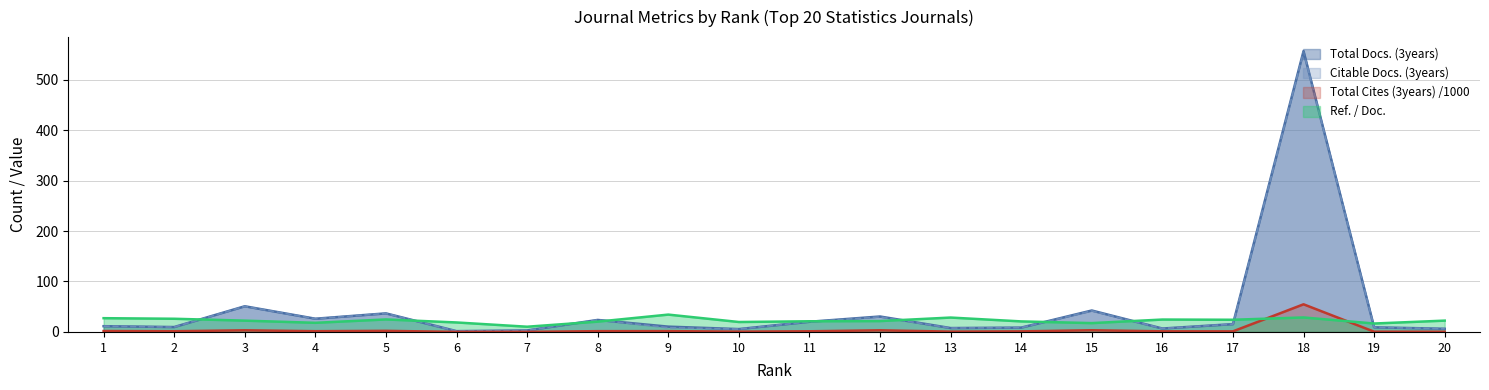

True or false: Total Docs. (3years) and Total Cites (3years) intersect in this chart.

False